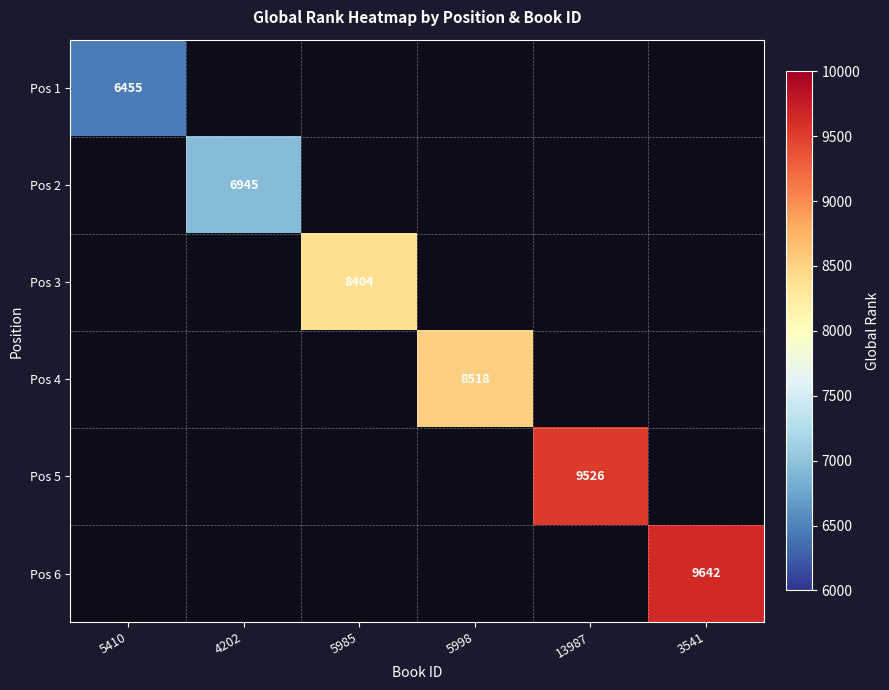

Which category has the highest value across all series?

3541